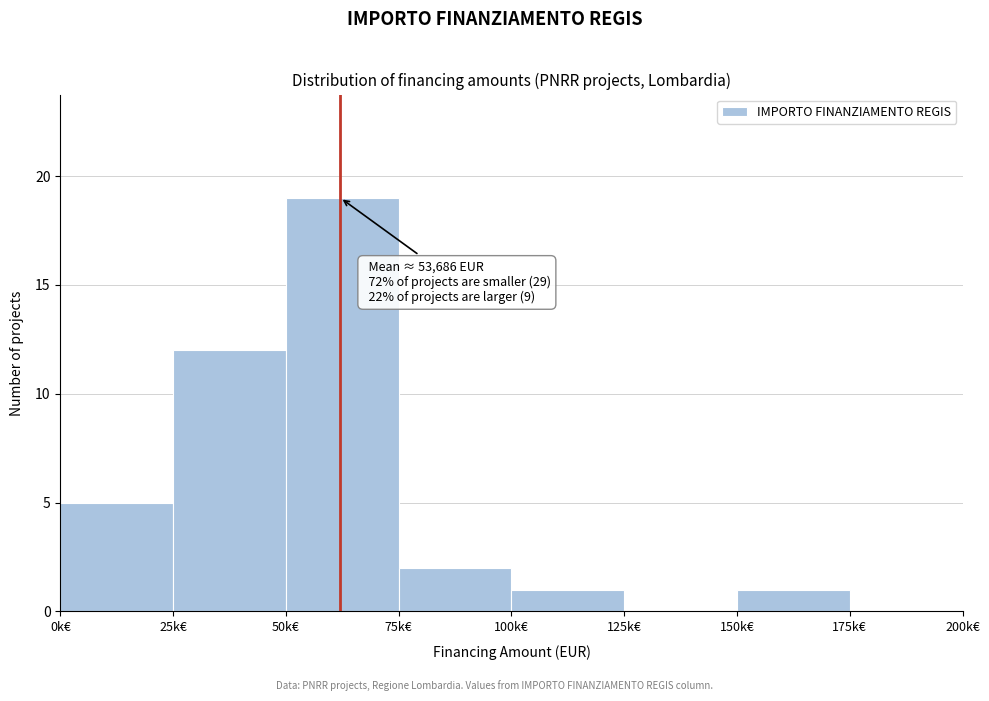

Reading left to right, what are all the values shown in this chart?

0k€=5	25k€=12	50k€=19	75k€=2	100k€=1	125k€=0	150k€=1	175k€=0